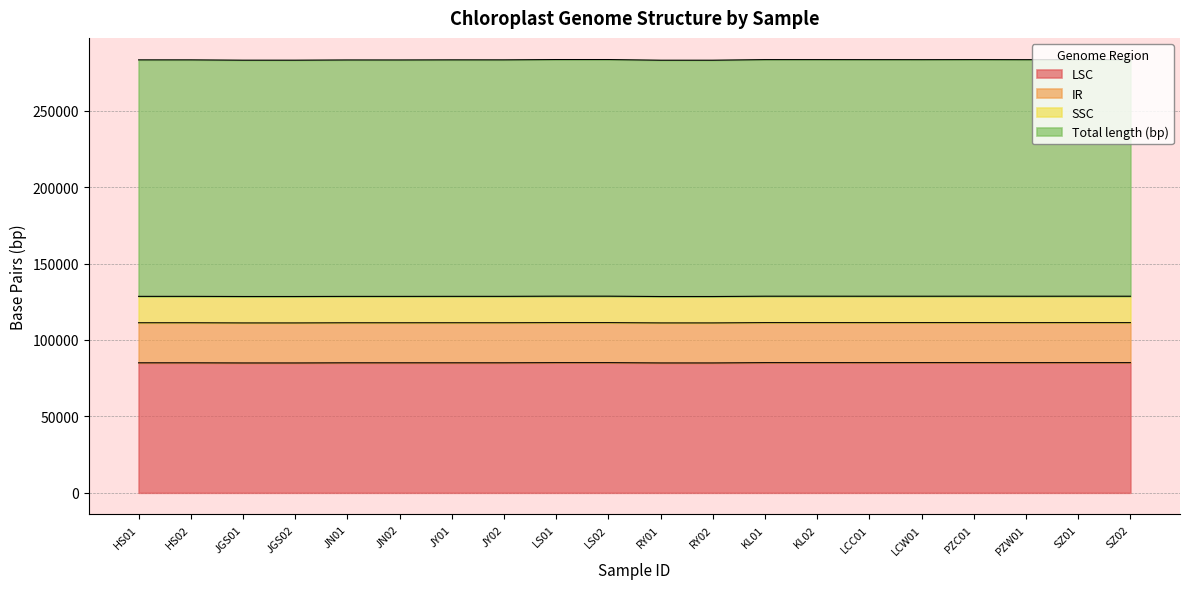

What is the highest value of the LSC series?

85168